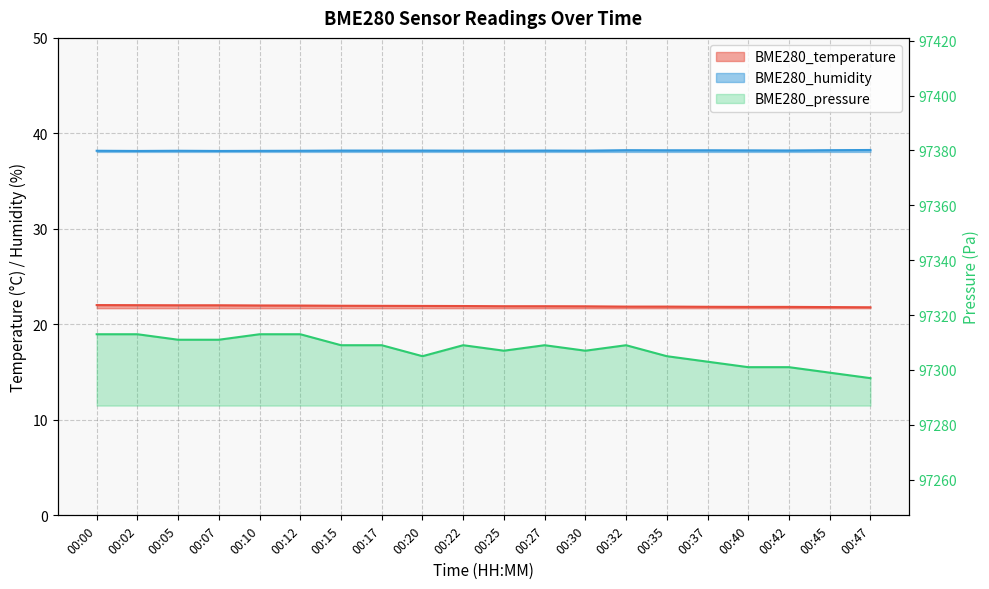

What is the difference between the BME280_temperature values at 00:25 and 00:15?

0.1